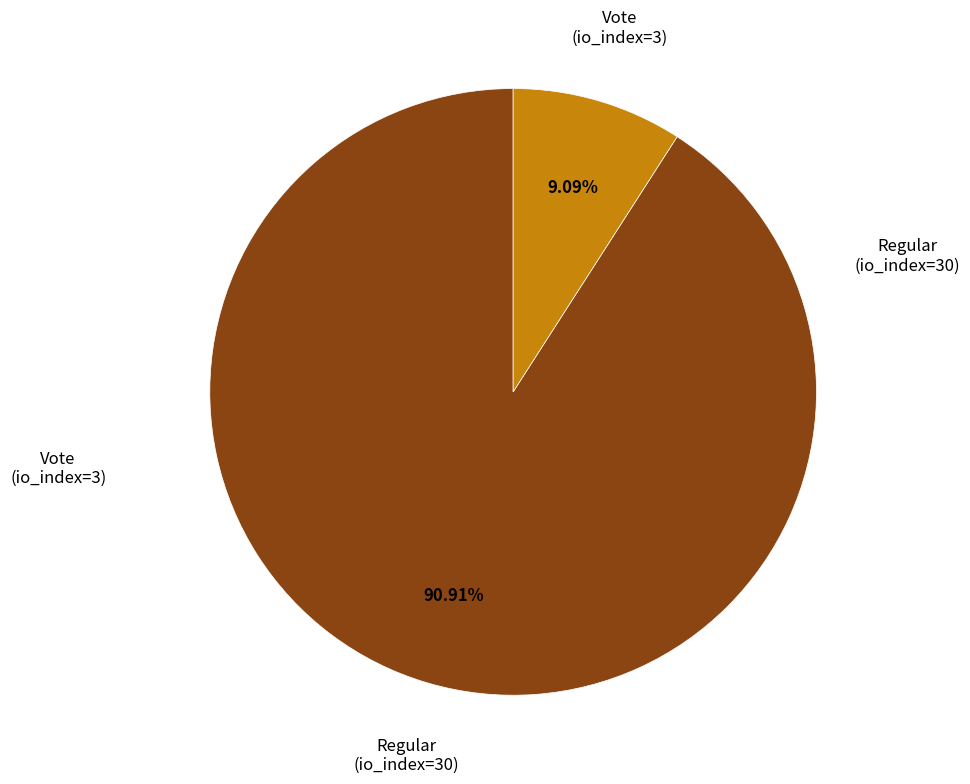

How many slices are in this pie chart?

2